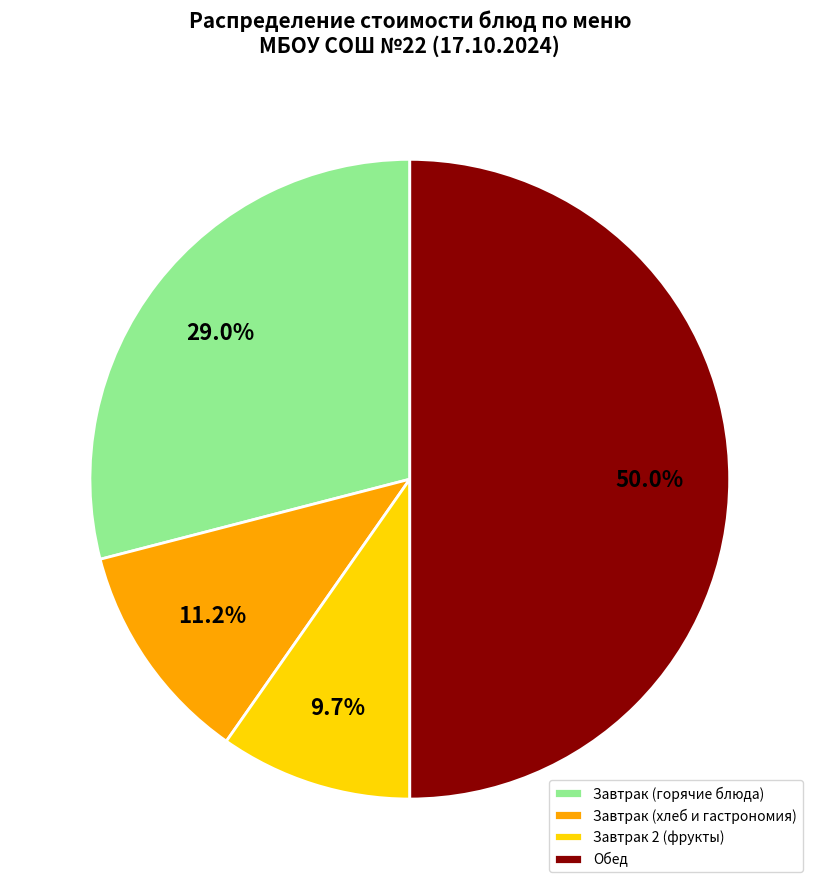

Between Завтрак 2 (фрукты) and Завтрак (хлеб и гастрономия), which is larger?

Завтрак (хлеб и гастрономия)